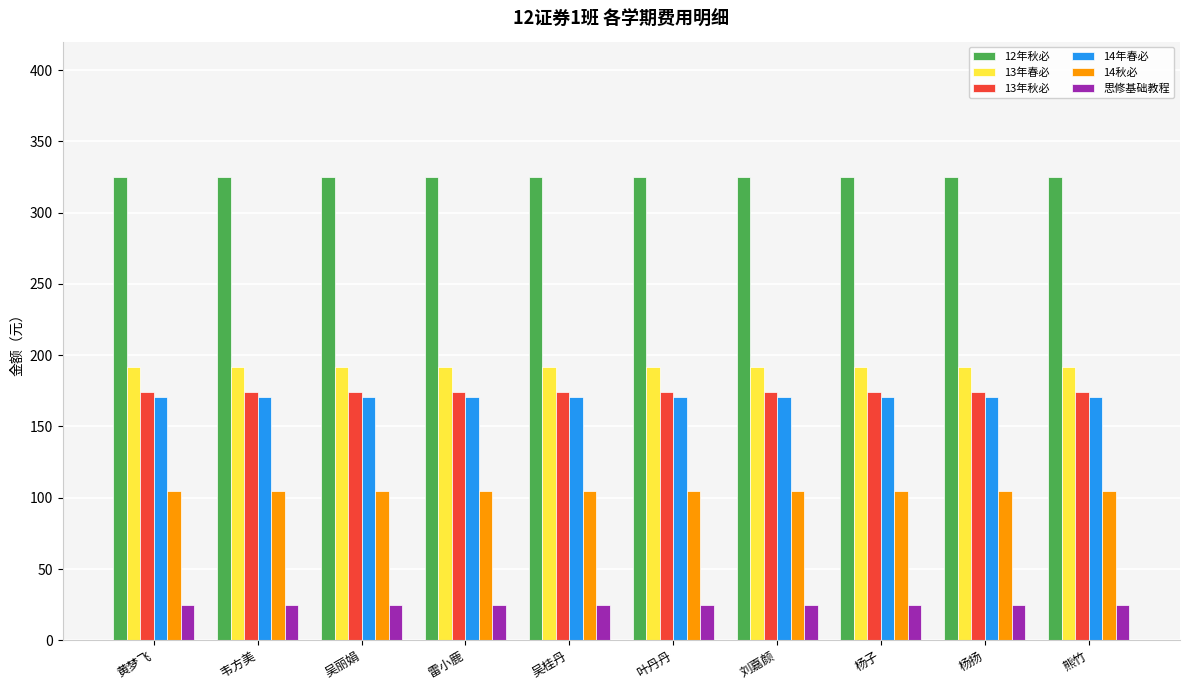

What position from the right is 韦方美?

9